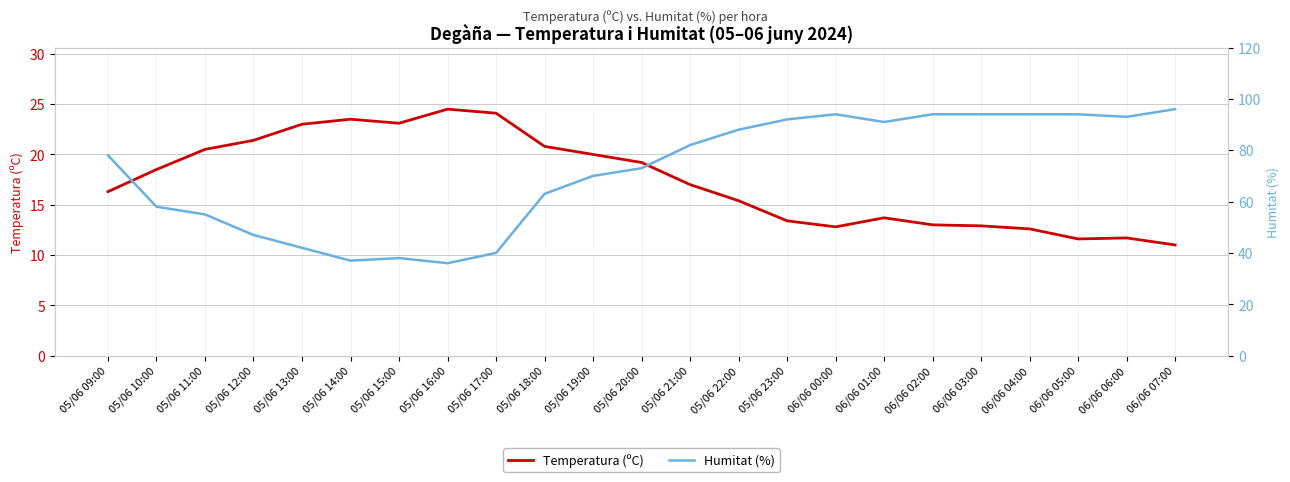

What is the sum of the Temperatura (ºC) values at 05/06 22:00 and 05/06 20:00?

34.6